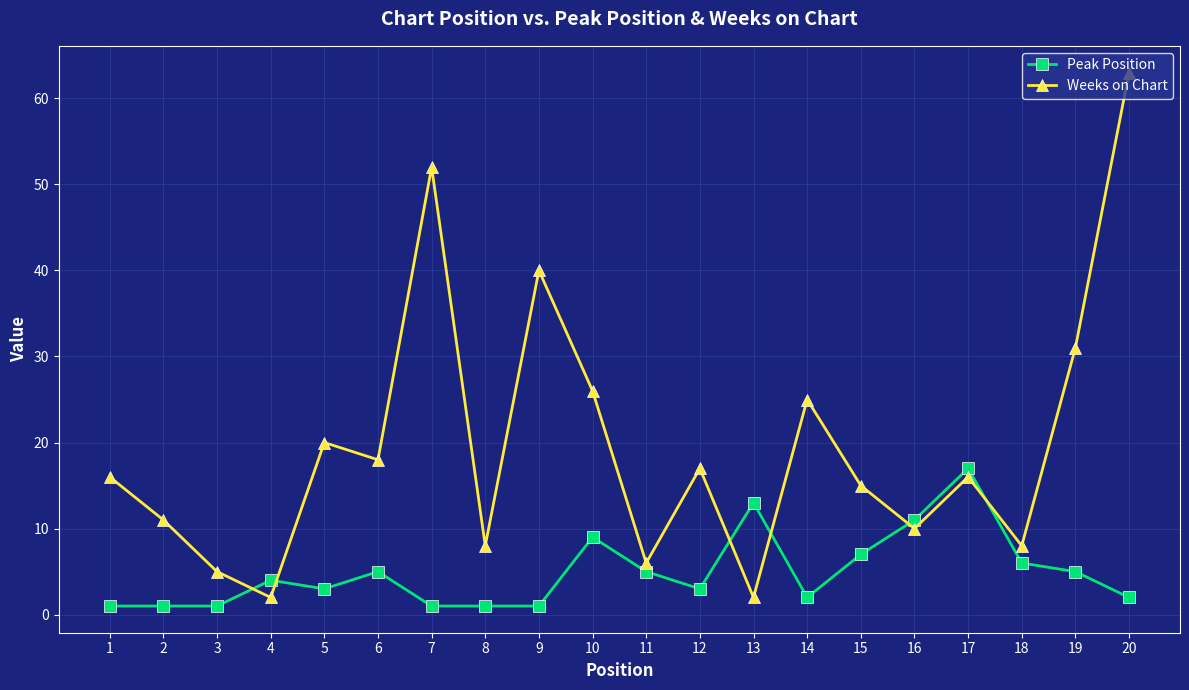

What is the value of the Weeks on Chart point at the 18th from the left?

8